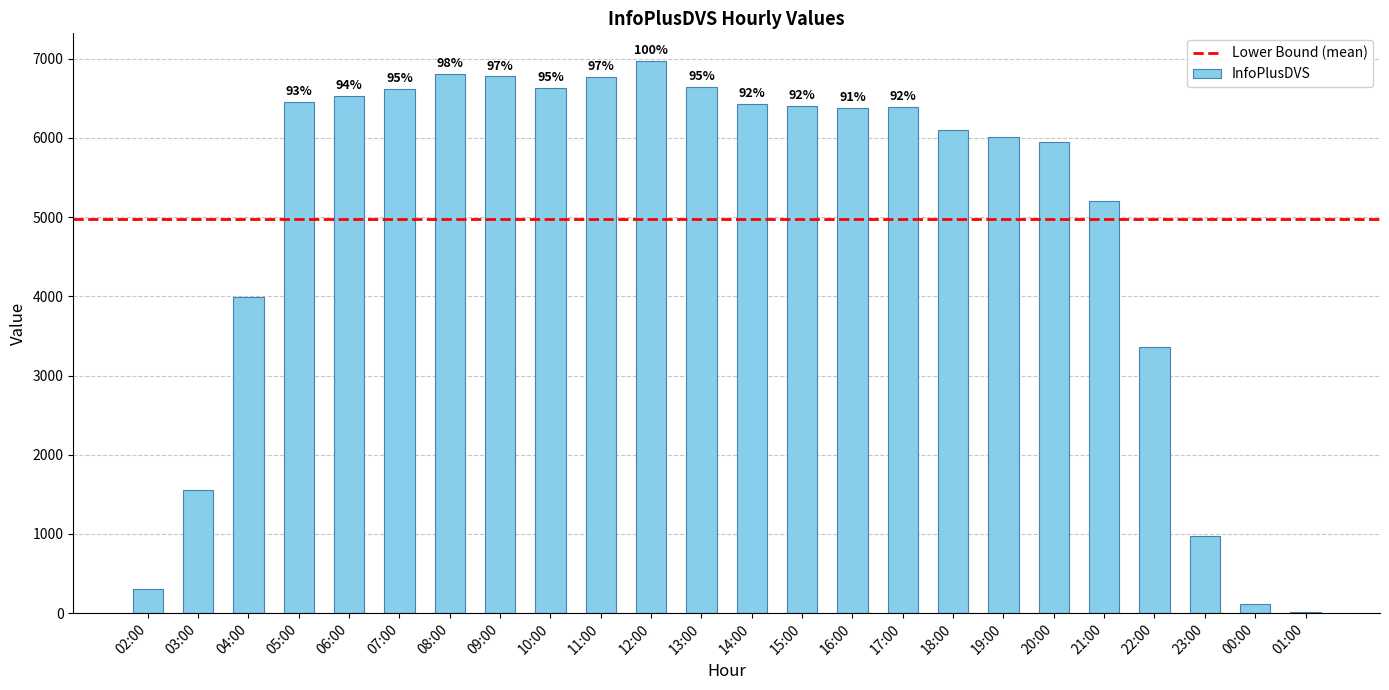

Reading left to right, list all the values displayed in this chart.

02:00=300	03:00=1552	04:00=3988	05:00=6454	06:00=6535	07:00=6618	08:00=6814	09:00=6777	10:00=6635	11:00=6770	12:00=6973	13:00=6639	14:00=6434	15:00=6408	16:00=6380	17:00=6396	18:00=6102	19:00=6008	20:00=5951	21:00=5199	22:00=3366	23:00=977	00:00=115	01:00=15